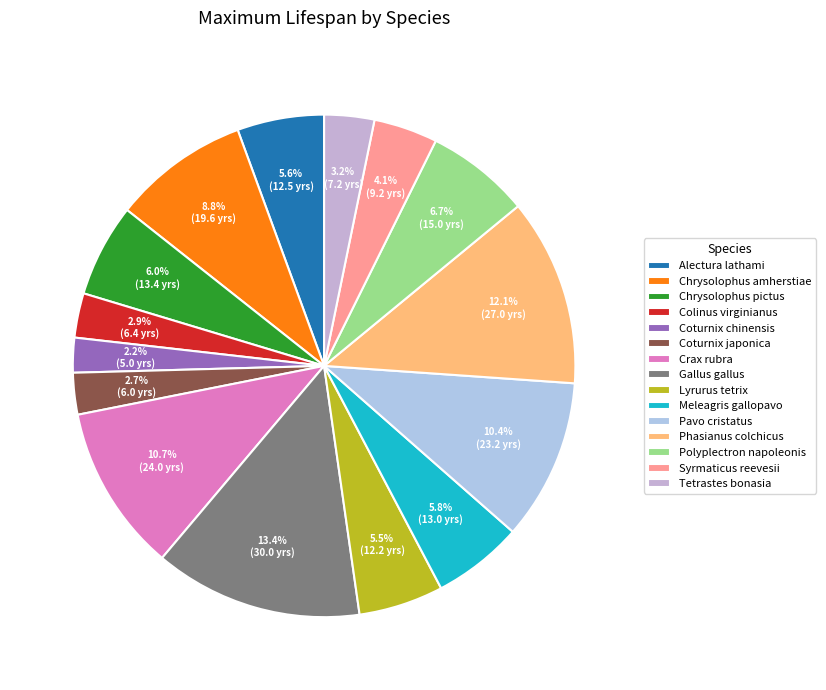

True or false: Colinus virginianus accounts for 1% of the total.

False